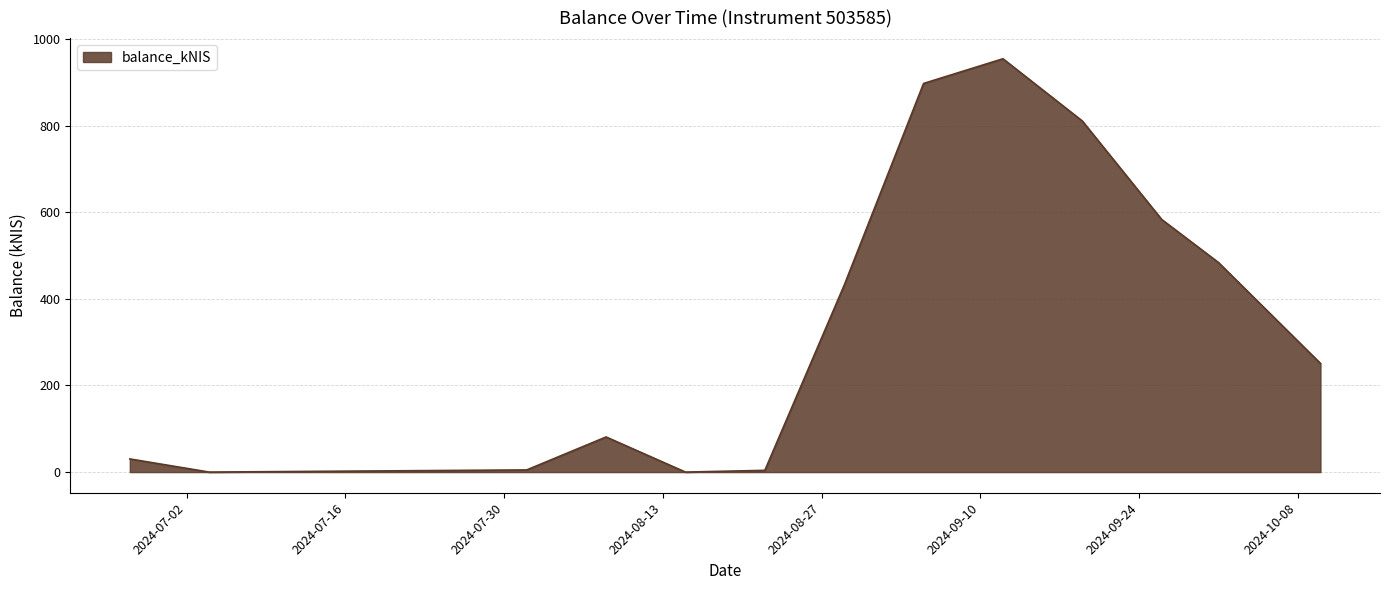

What is the difference between the maximum and minimum values?

954.1